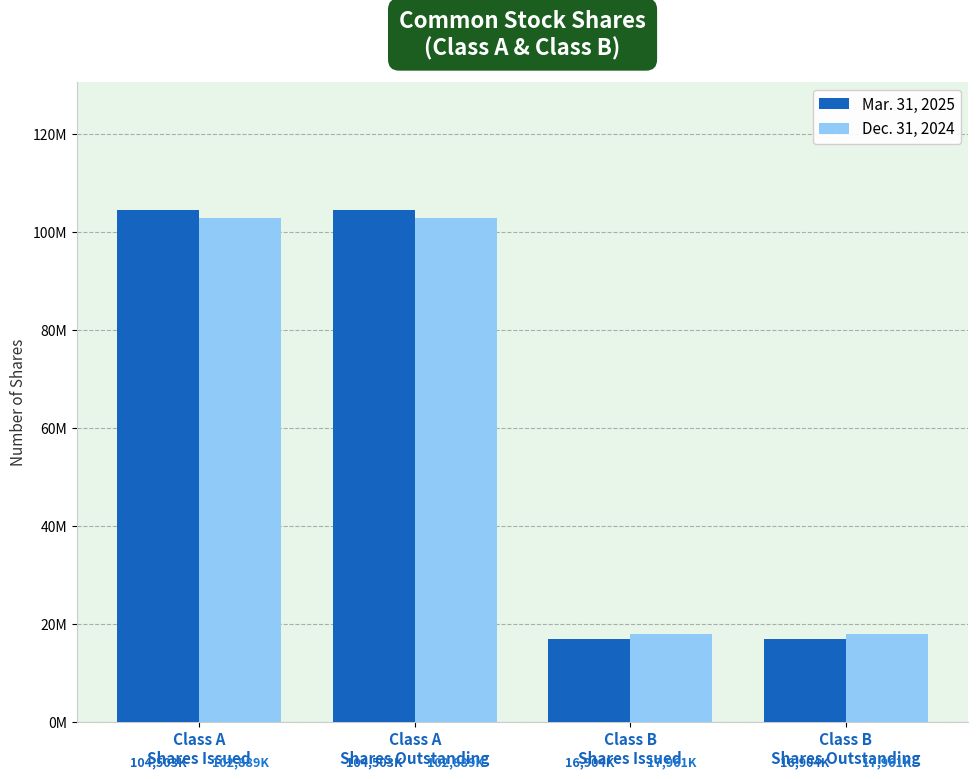

Reading left to right, extract all data points from this chart.

Mar. 31, 2025: Class A
Shares Issued=104503000	Class A
Shares Outstanding=104503000	Class B
Shares Issued=16904000	Class B
Shares Outstanding=16904000
Dec. 31, 2024: Class A
Shares Issued=102889000	Class A
Shares Outstanding=102889000	Class B
Shares Issued=17961000	Class B
Shares Outstanding=17961000